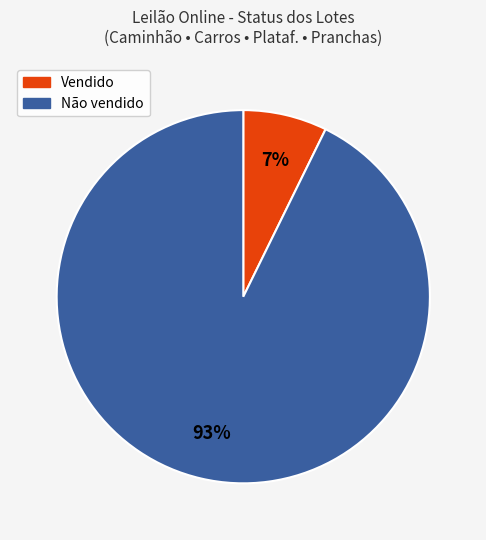

To the nearest percent, what is the average slice percentage?

50%